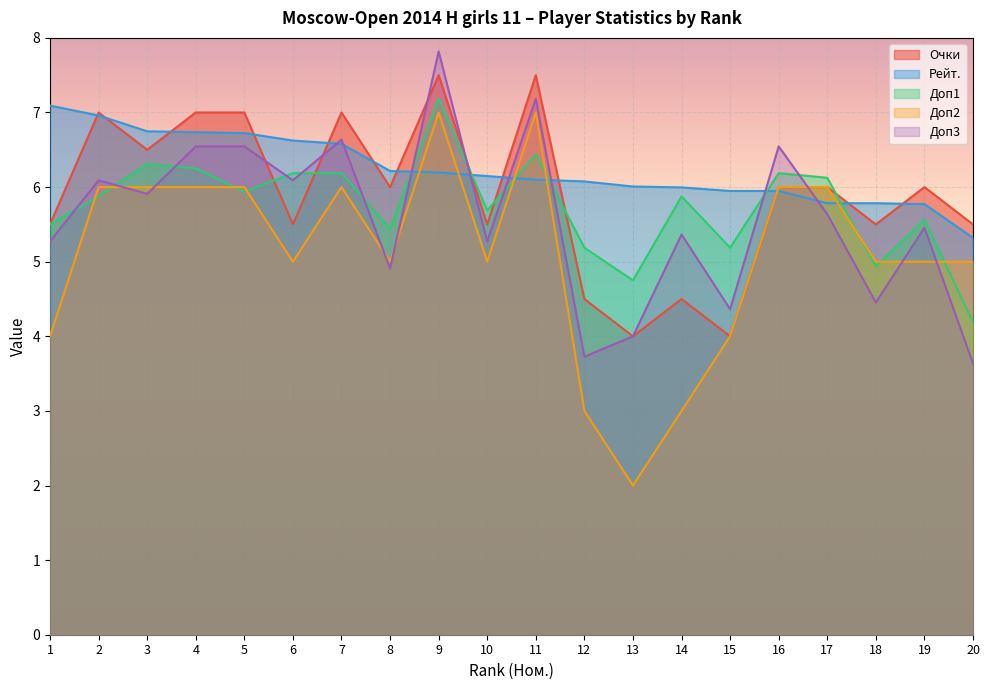

What is the minimum value for Доп1?

4.2